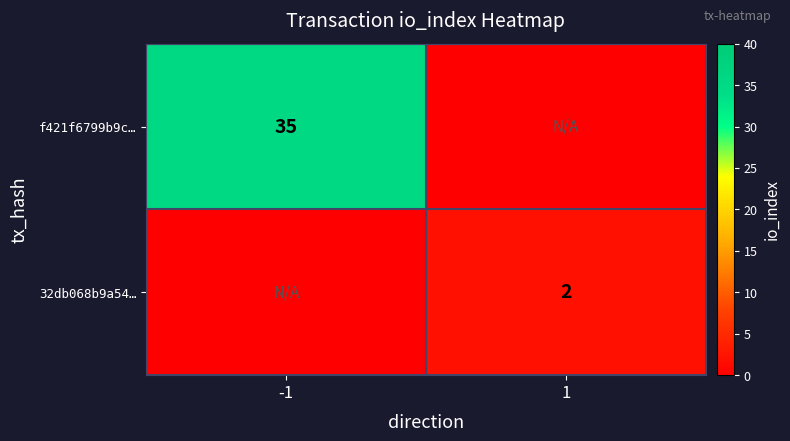

At which category does the chart reach its minimum across all series?

1